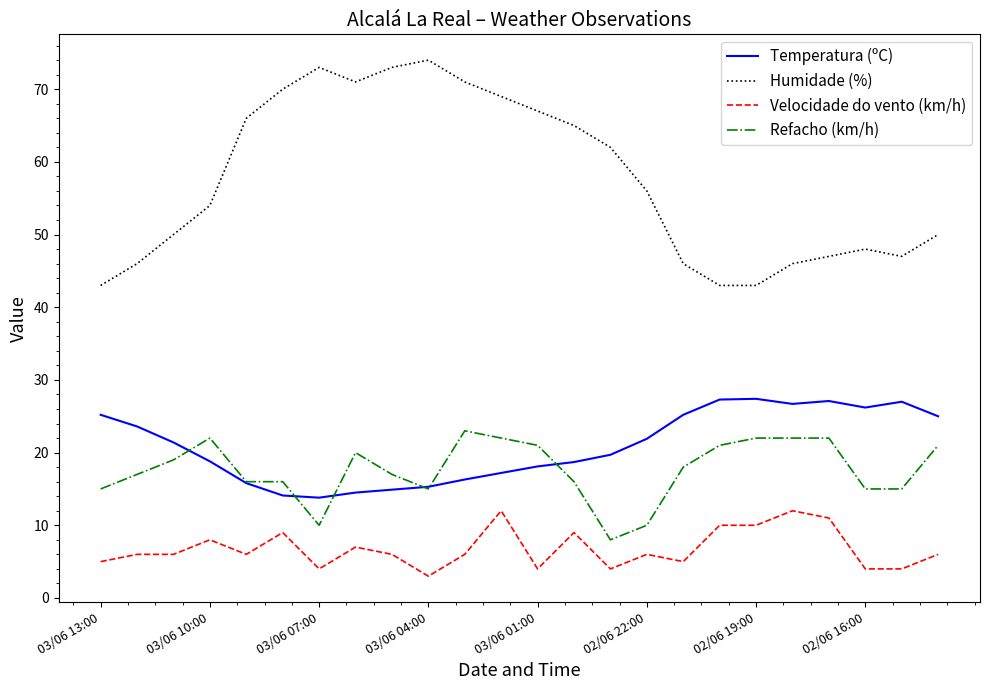

Does the chart display data point markers on the line(s)?

No